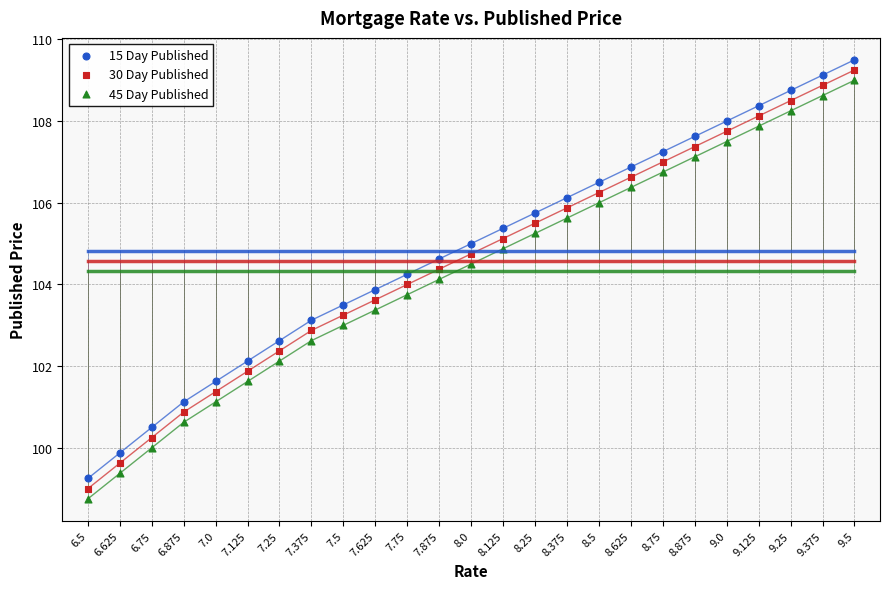

Across all data points, what is the range of X values (max minus min)?

3.0